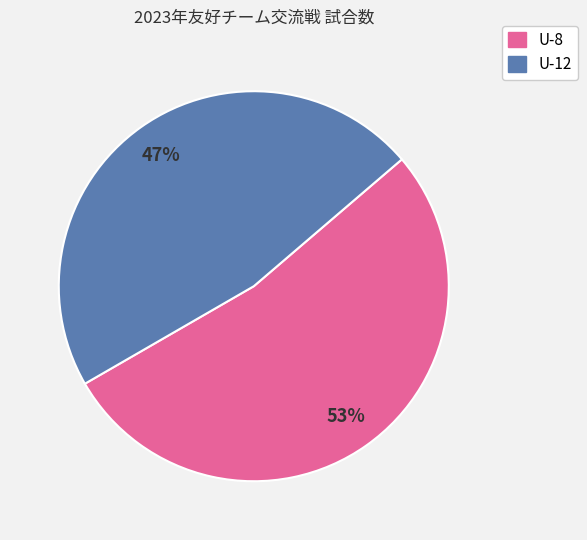

How many slices are in this pie chart?

2